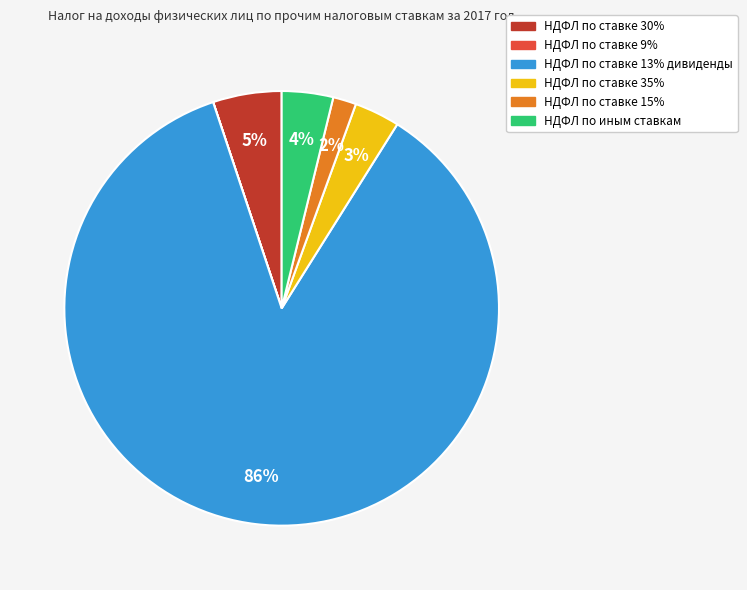

True or false: НДФЛ по ставке 15% accounts for 9% of the total.

False